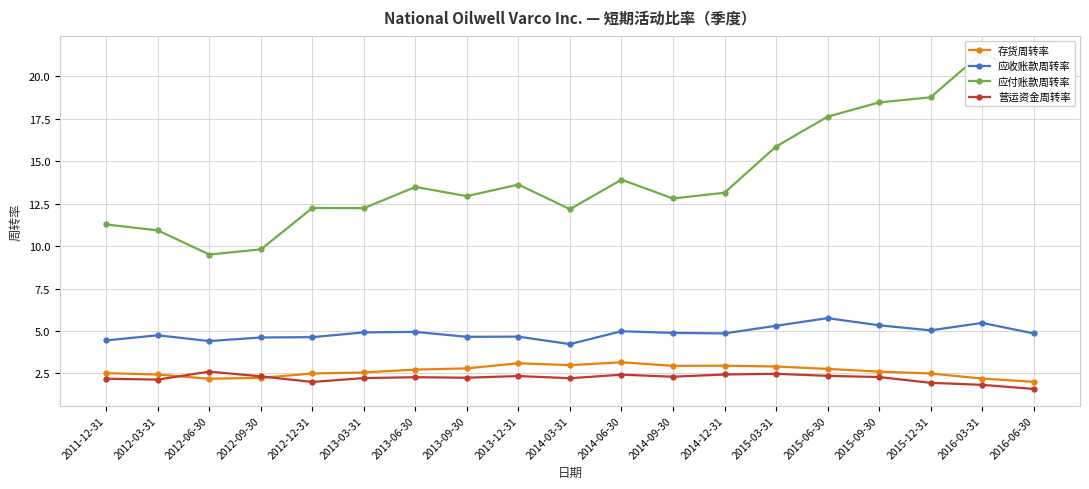

What is the label of the 7th point from the left?

2013-06-30